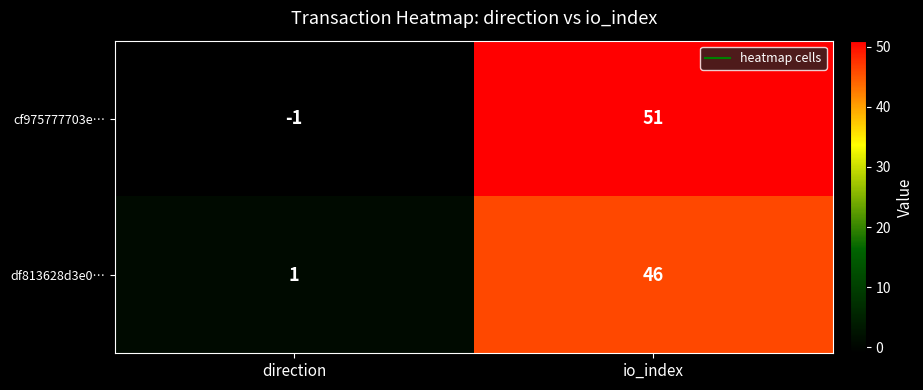

Rank the series by their maximum value, from lowest to highest.

df813628d3e0…, cf975777703e…